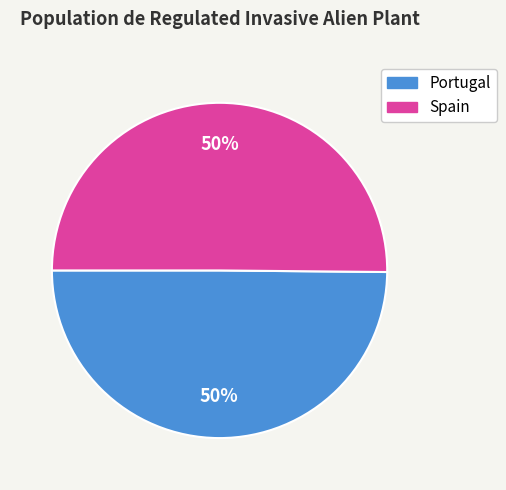

What percentage is the Spain slice, to the nearest percent?

50%